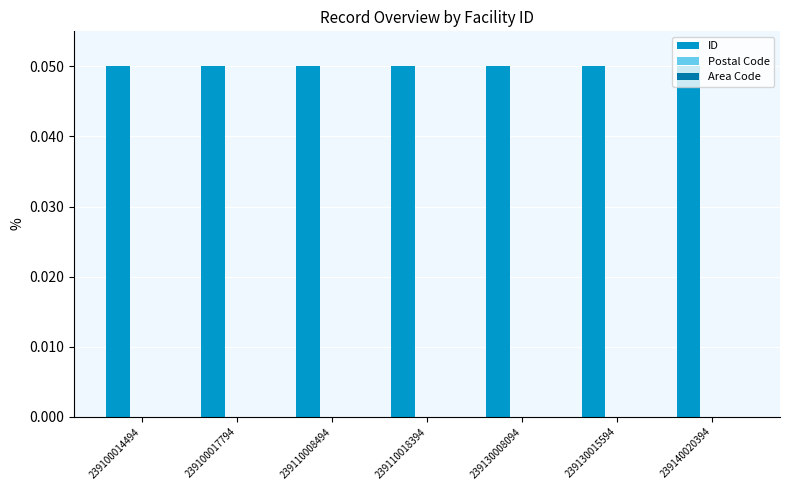

Which series has the largest total across all categories?

ID